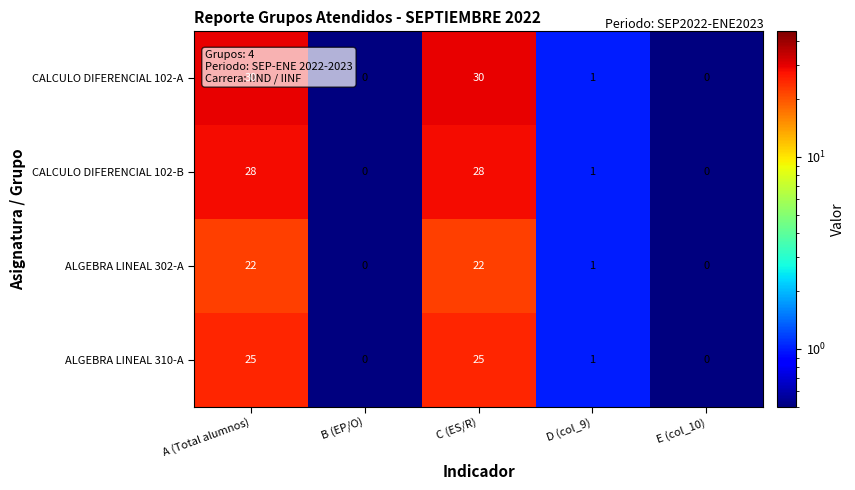

What is the total value across all series at A (Total alumnos)?

105